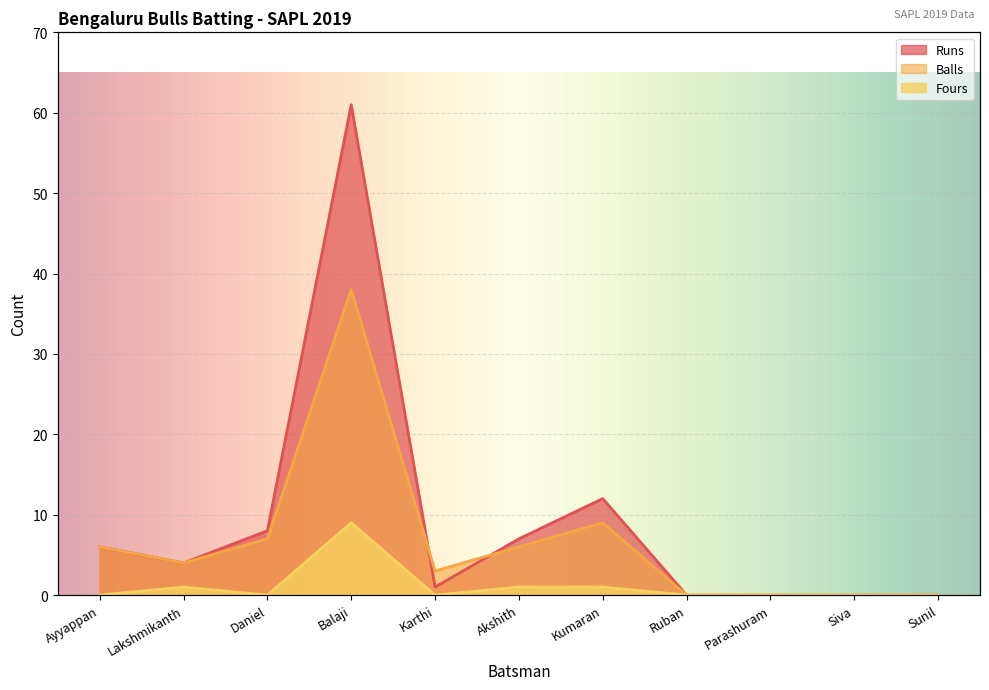

Reading right to left, what are all the values shown in this chart?

Runs: Sunil=0	Siva=0	Parashuram=0	Ruban=0	Kumaran=12	Akshith=7	Karthi=1	Balaji=61	Daniel=8	Lakshmikanth=4	Ayyappan=6
Balls: Sunil=0	Siva=0	Parashuram=0	Ruban=0	Kumaran=9	Akshith=6	Karthi=3	Balaji=38	Daniel=7	Lakshmikanth=4	Ayyappan=6
Fours: Sunil=0	Siva=0	Parashuram=0	Ruban=0	Kumaran=1	Akshith=1	Karthi=0	Balaji=9	Daniel=0	Lakshmikanth=1	Ayyappan=0